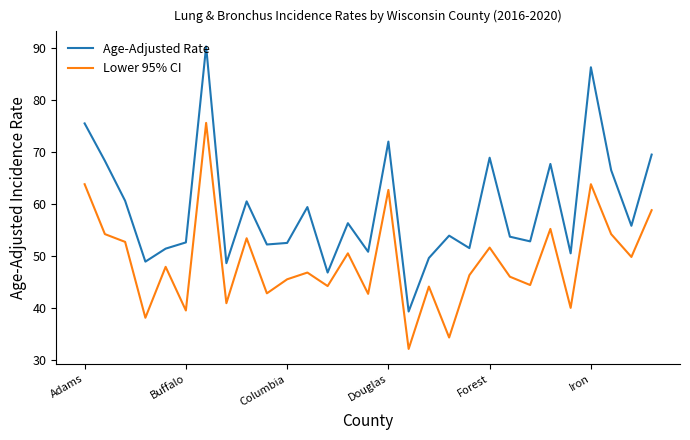

Rank the series by their average value, from lowest to highest.

Lower 95% CI, Age-Adjusted Rate